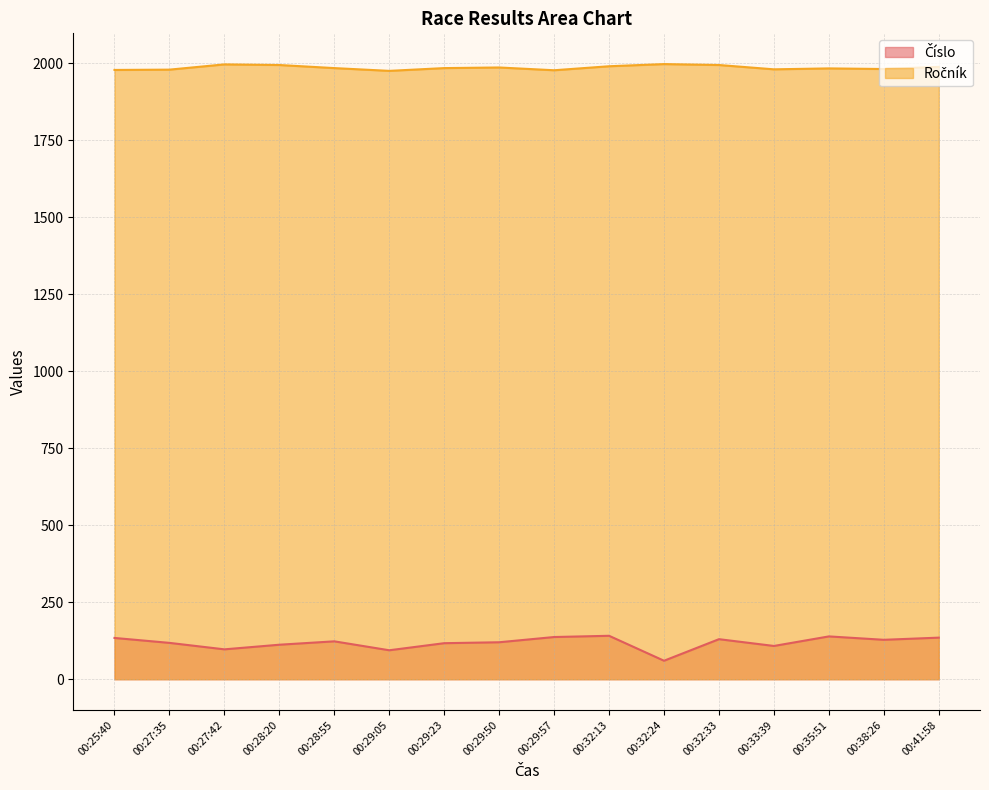

Which series changed the most between 00:29:23 and 00:32:33?

Číslo